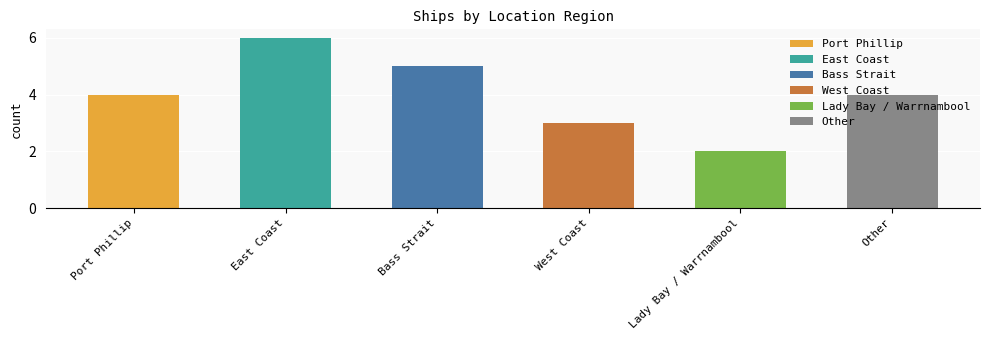

What is the difference between the maximum and minimum values?

4